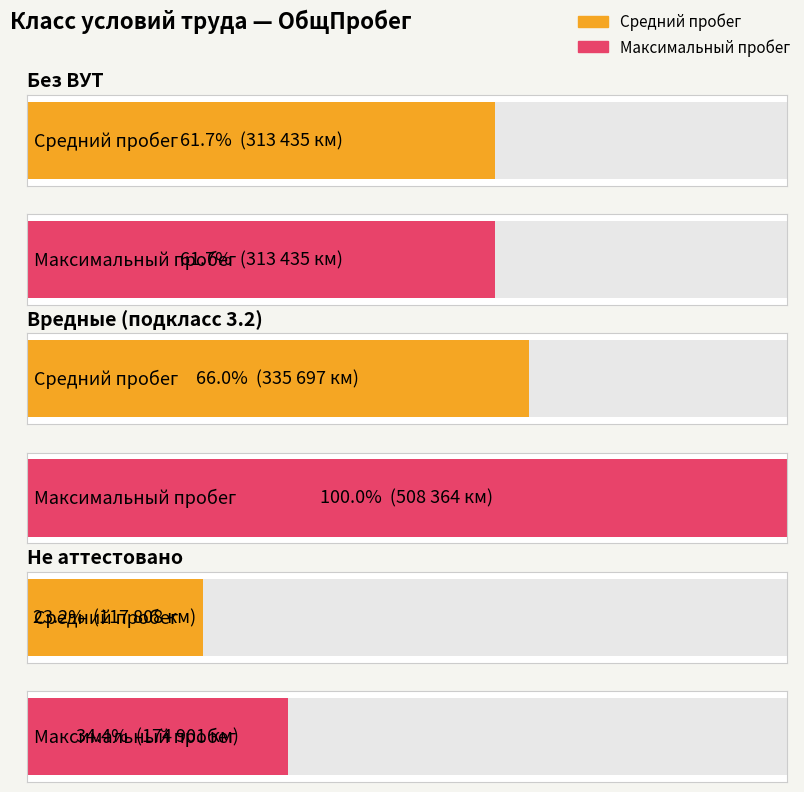

Does the chart contain stacked bars?

No